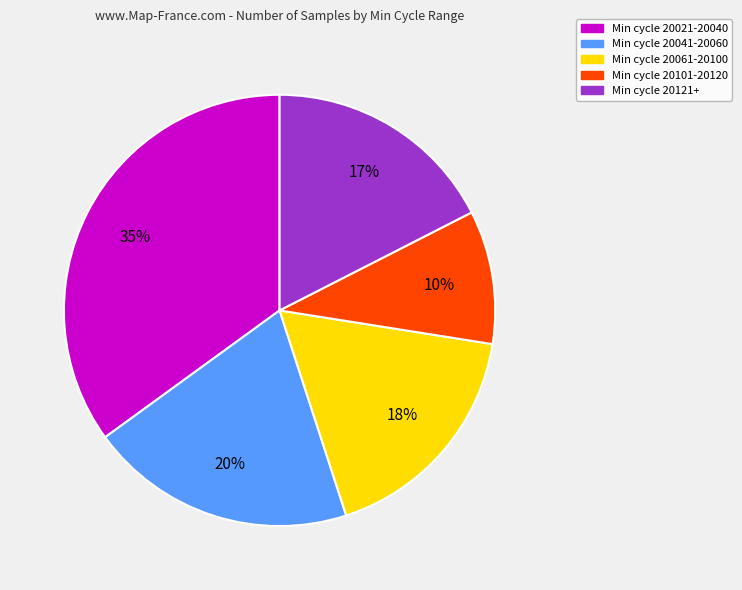

Between Min cycle 20101-20120 and Min cycle 20041-20060, which is larger?

Min cycle 20041-20060